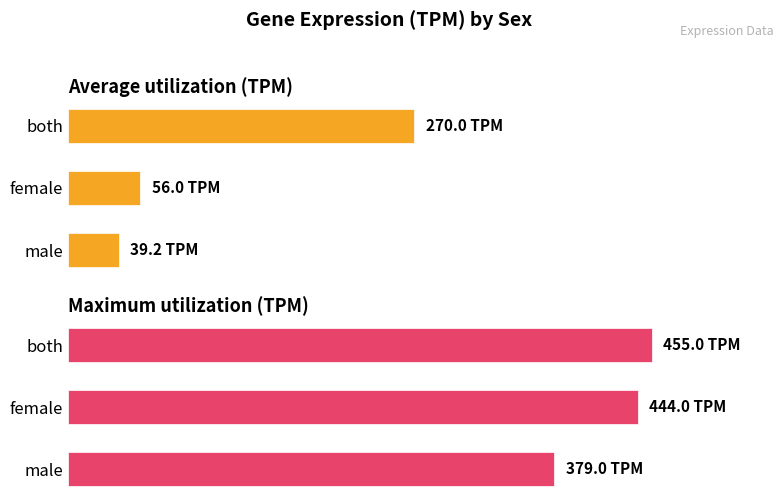

What is the minimum value for Average utilization (TPM)?

39.2